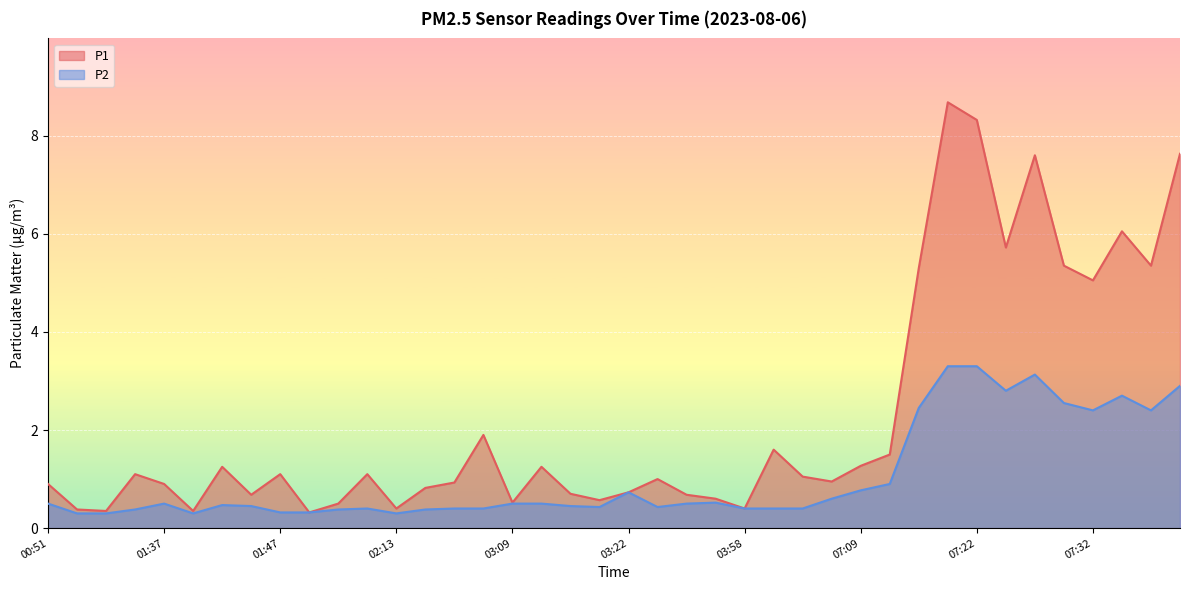

What is the sum of the P1 values at 03:22 and 03:25?

1.7